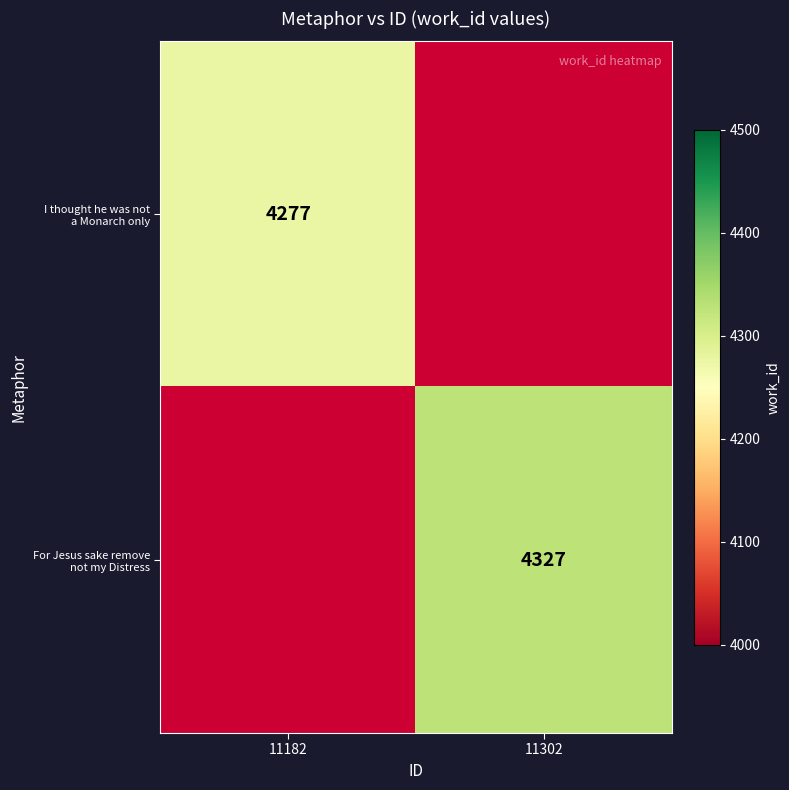

Is it true that I thought he was not a Monarch only equals 4277 at 11182?

True